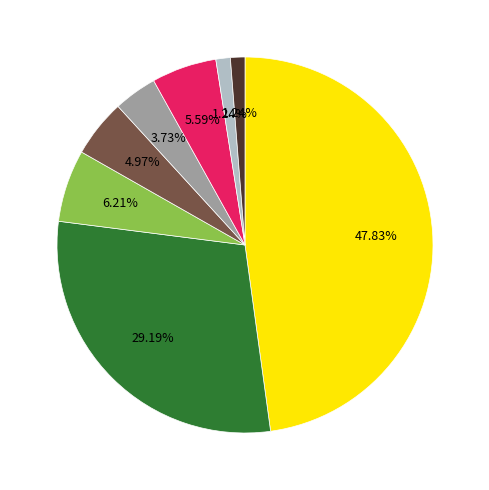

Is there any slice that represents more than half of the pie?

No